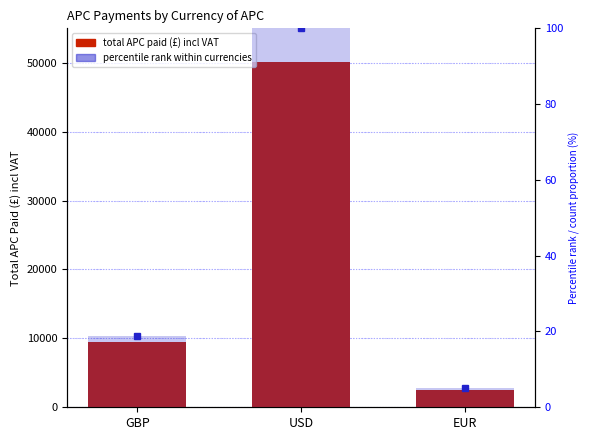

Is it true that the value at EUR is 2543.1?

True